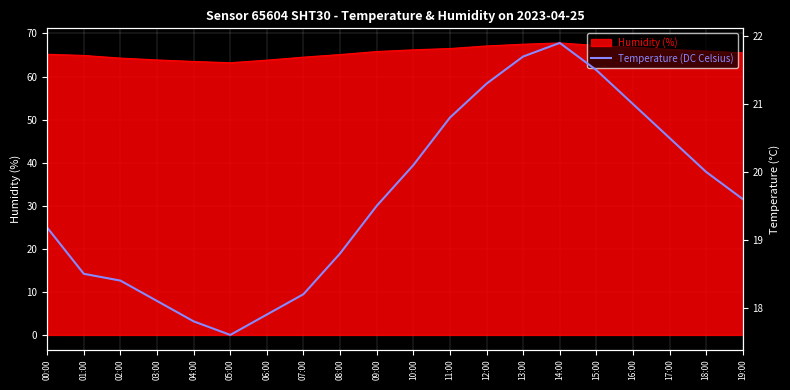

Rank the categories by value from highest to lowest.

14:00, 13:00, 15:00, 12:00, 16:00, 11:00, 17:00, 10:00, 18:00, 19:00, 09:00, 00:00, 08:00, 01:00, 02:00, 07:00, 03:00, 06:00, 04:00, 05:00